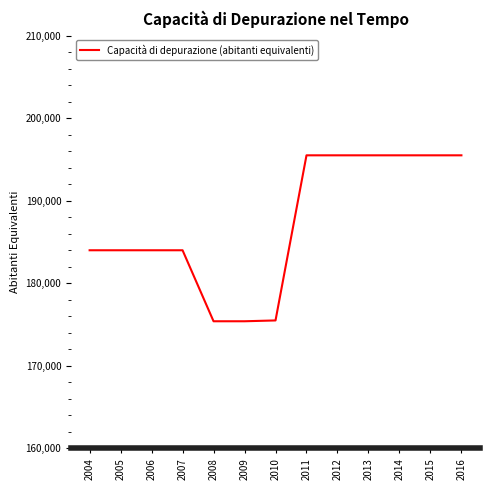

Count the values in the range 184000 to 195500.

10